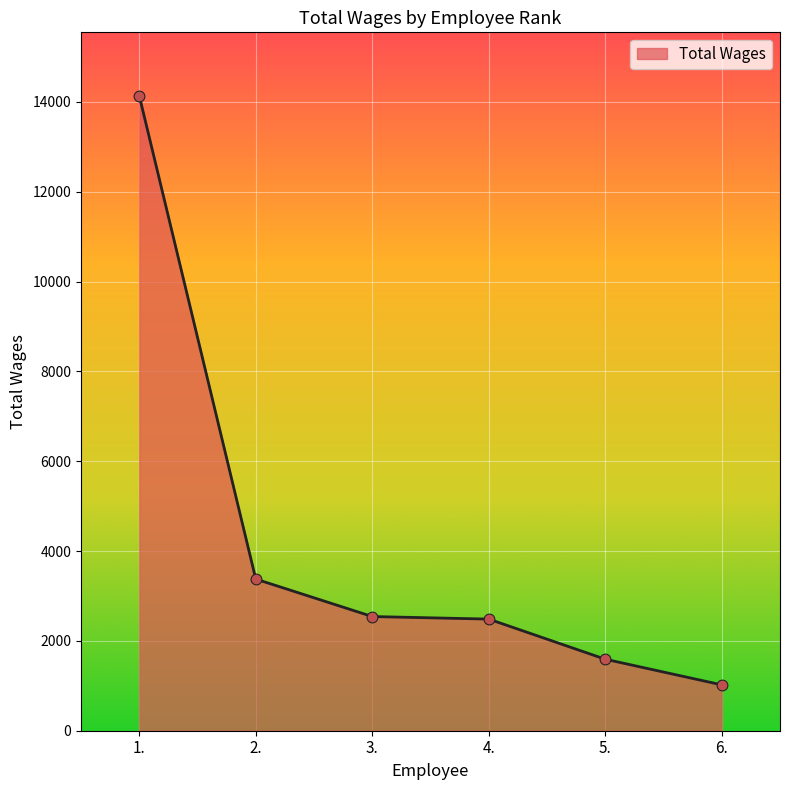

Between 5. and 1., which is larger?

1.